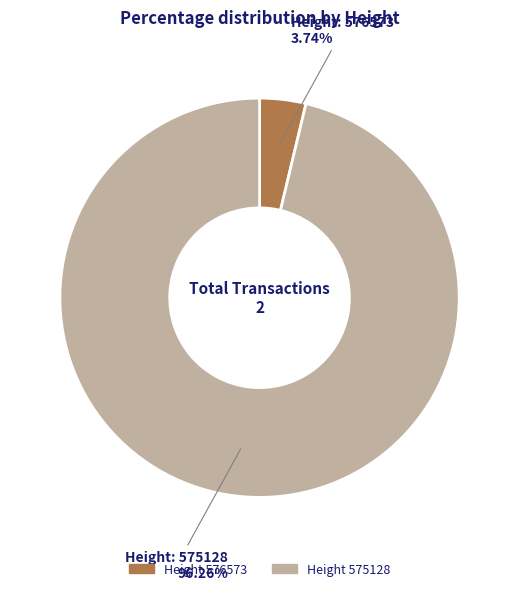

Is there a majority slice in this chart?

Yes